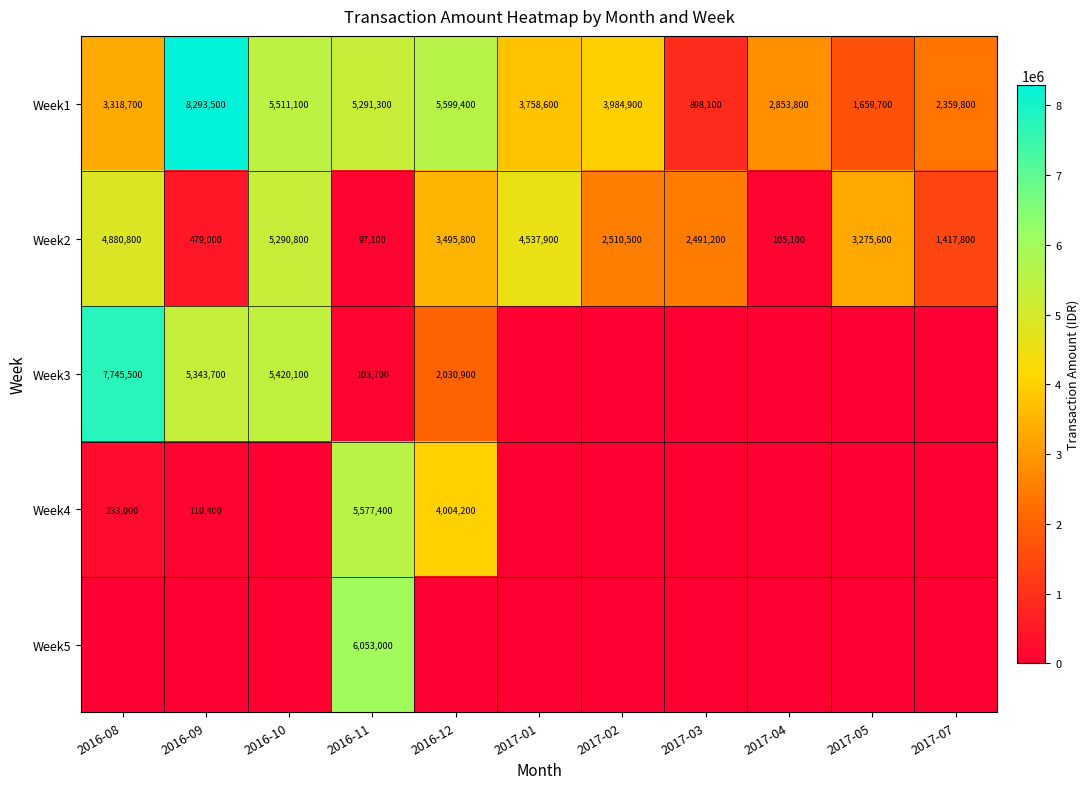

The value of Week1 at 2017-07 is 497601. True or false?

False